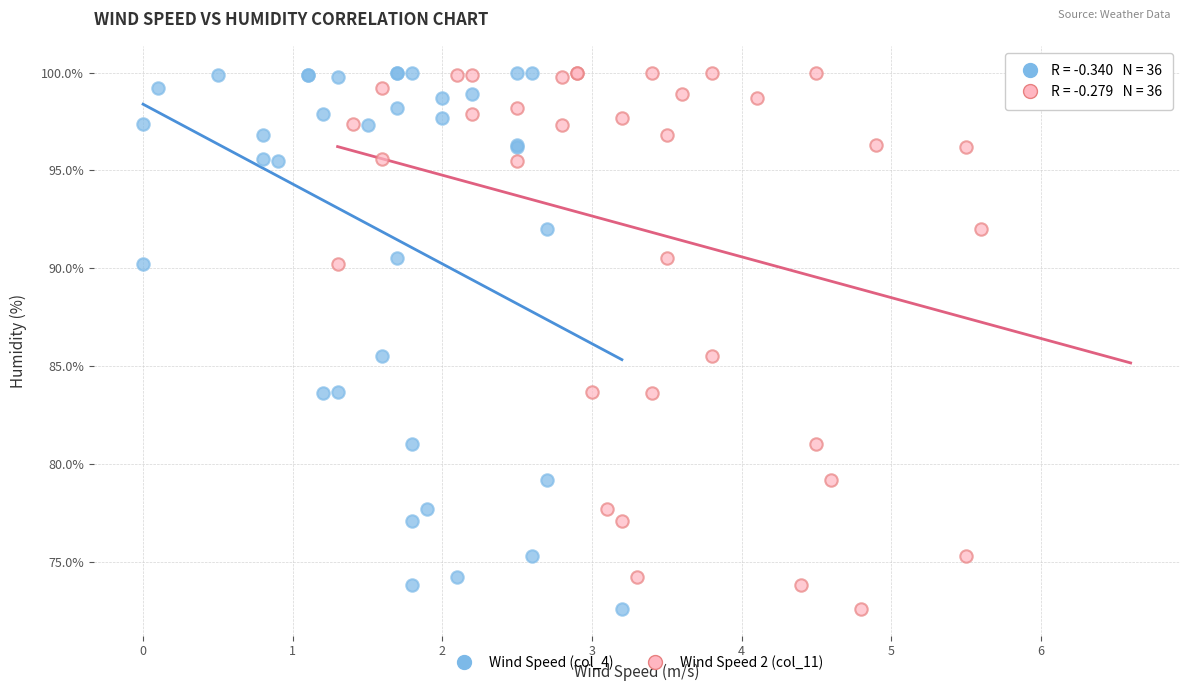

What are all the series names shown in the legend?

Wind Speed (col_4), Wind Speed 2 (col_11)